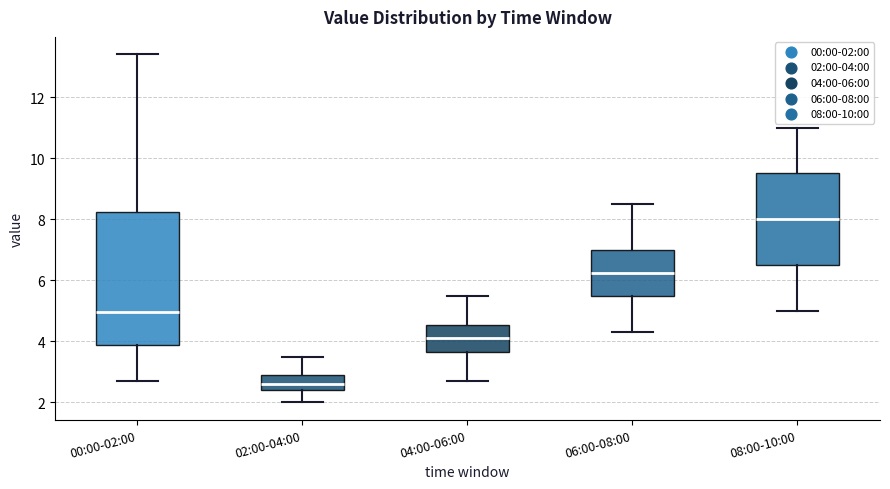

Which box has the highest median line?

08:00-10:00